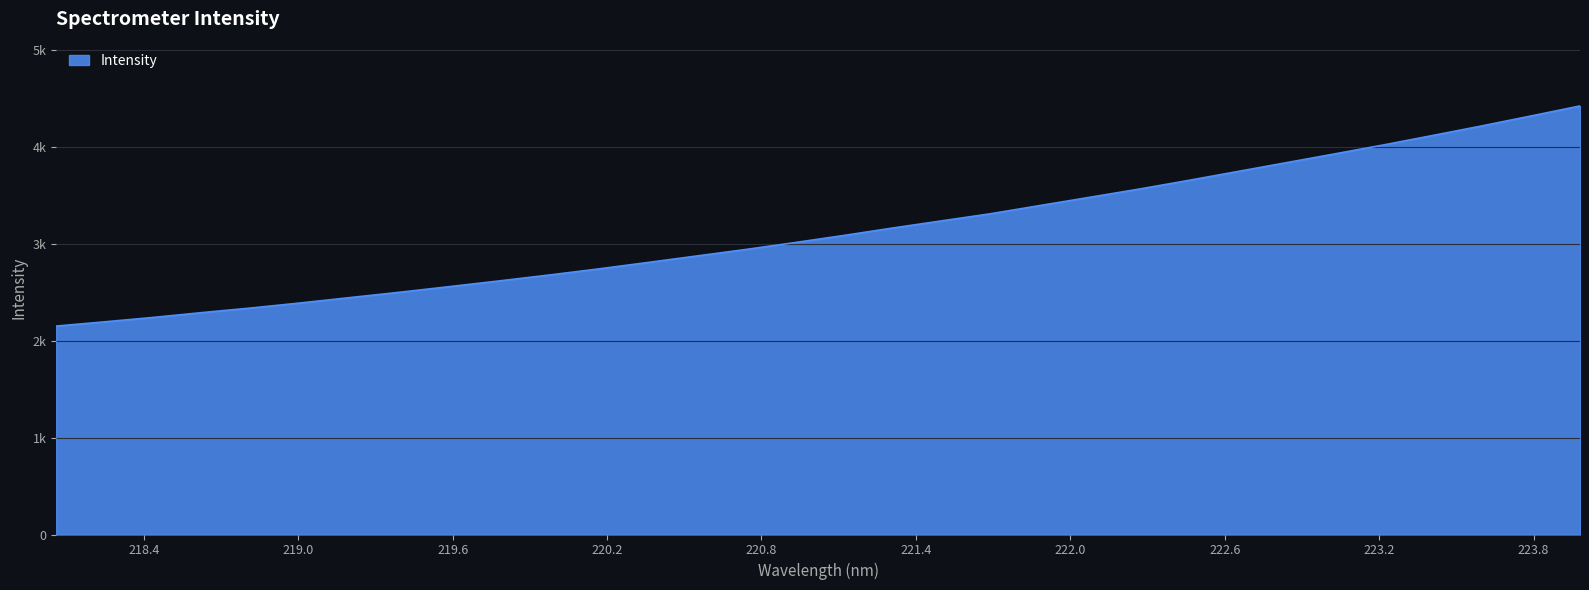

Reading left to right, what are all the values shown in this chart?

218.0596=2151.1	218.2508=2195.6	218.442=2241.7	218.6332=2292.0	218.8244=2339.6	219.0156=2391.7	219.2067=2446.7	219.3979=2501.2	219.589=2558.7	219.7801=2616.9	219.9712=2676.8	220.1623=2739.4	220.3533=2805.6	220.5444=2873.0	220.7354=2940.4	220.9264=3011.5	221.1174=3085.3	221.3083=3162.6	221.4993=3236.6	221.6902=3310.4	221.8812=3394.8	222.0721=3478.8	222.263=3563.2	222.4538=3651.8	222.6447=3743.9	222.8355=3835.7	223.0264=3927.8	223.2172=4020.9	223.408=4118.2	223.5987=4217.0	223.7895=4319.4	223.9802=4423.0